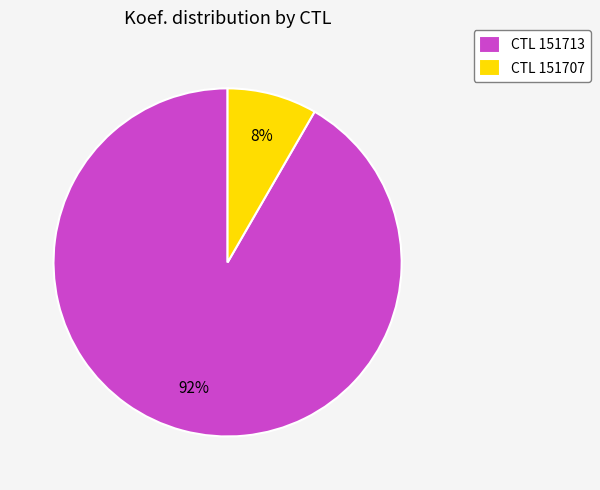

Which has a higher value, CTL 151707 or CTL 151713?

CTL 151713